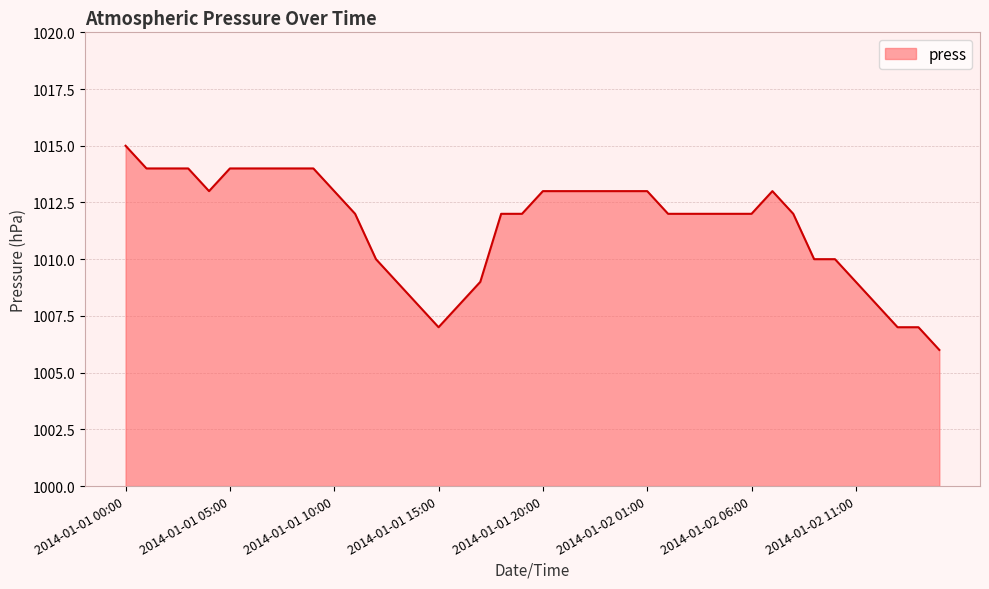

What is the maximum value shown in the chart?

1015